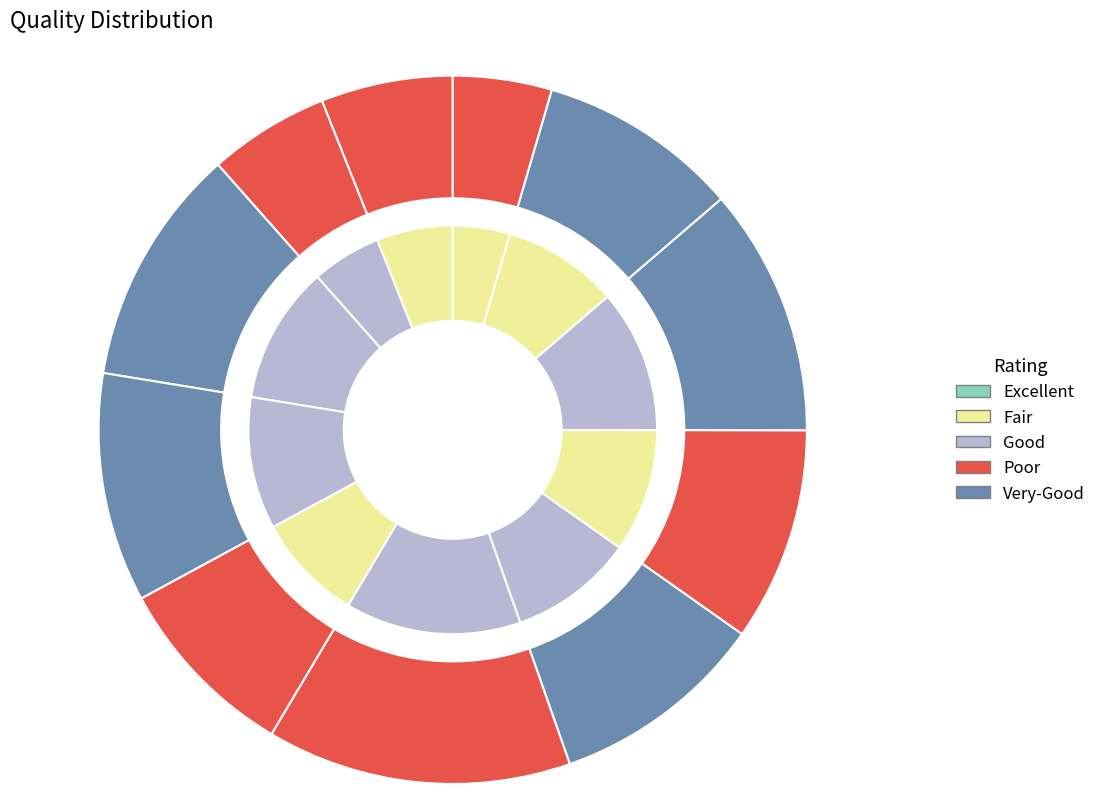

How many slices are in this pie chart?

11